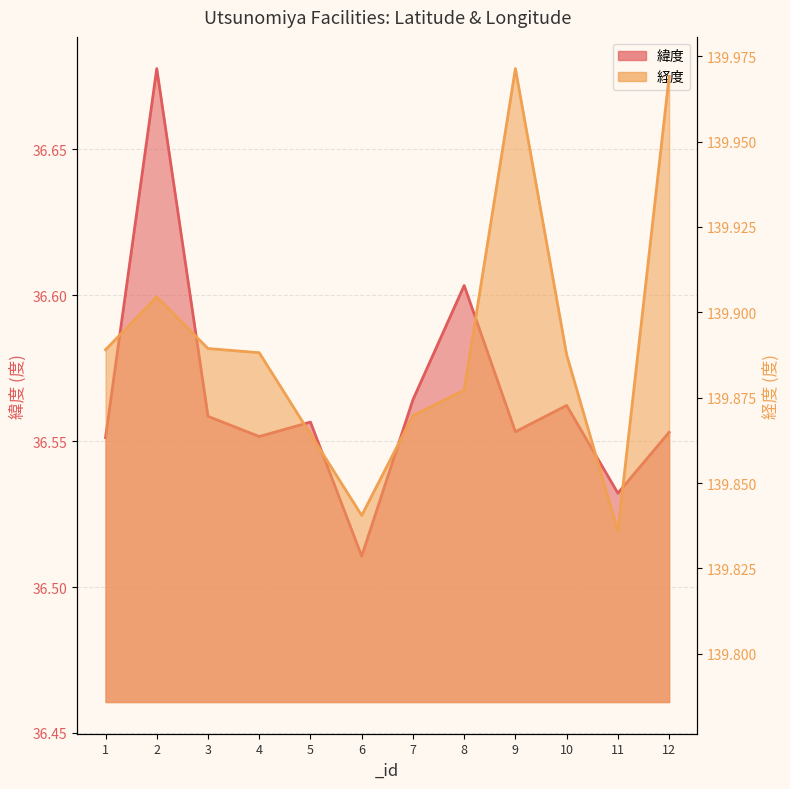

Which has a higher value, 12 or 2?

2